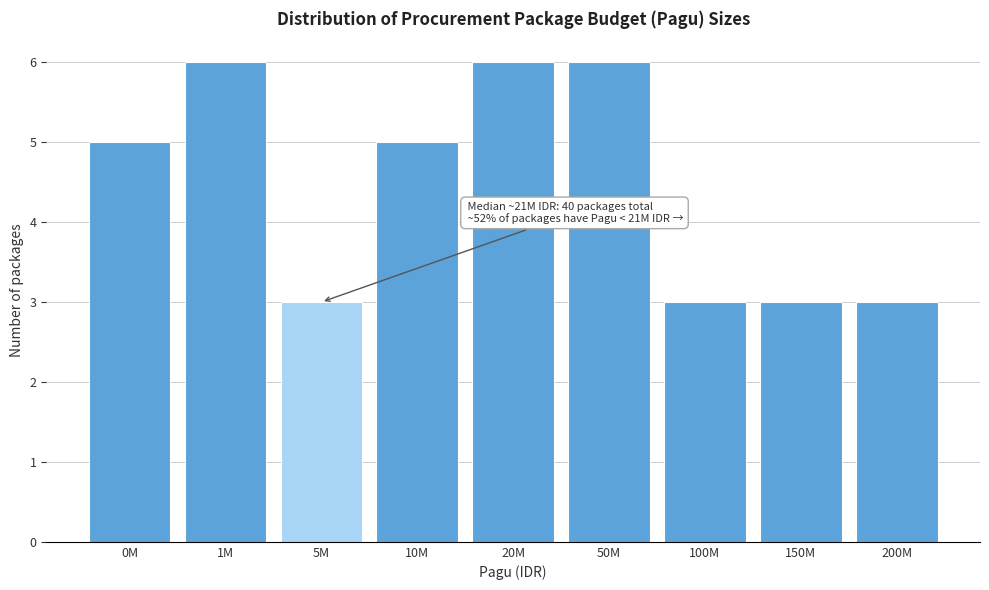

Reading left to right, list all the values displayed in this chart.

5	6	3	5	6	6	3	3	3